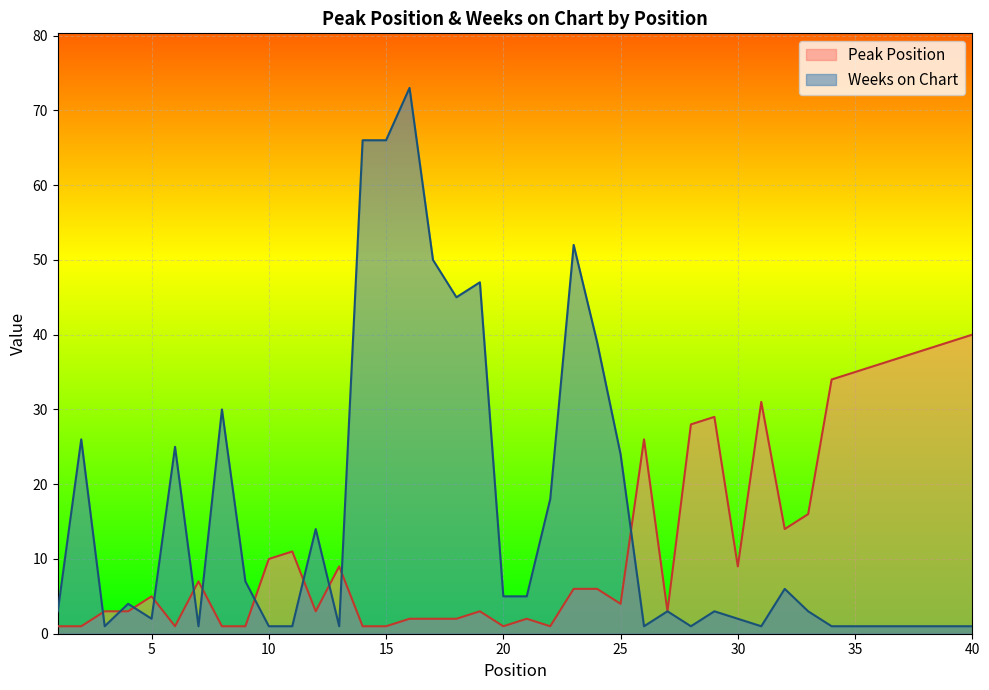

Between 9 and 40, which series saw the biggest shift?

Peak Position